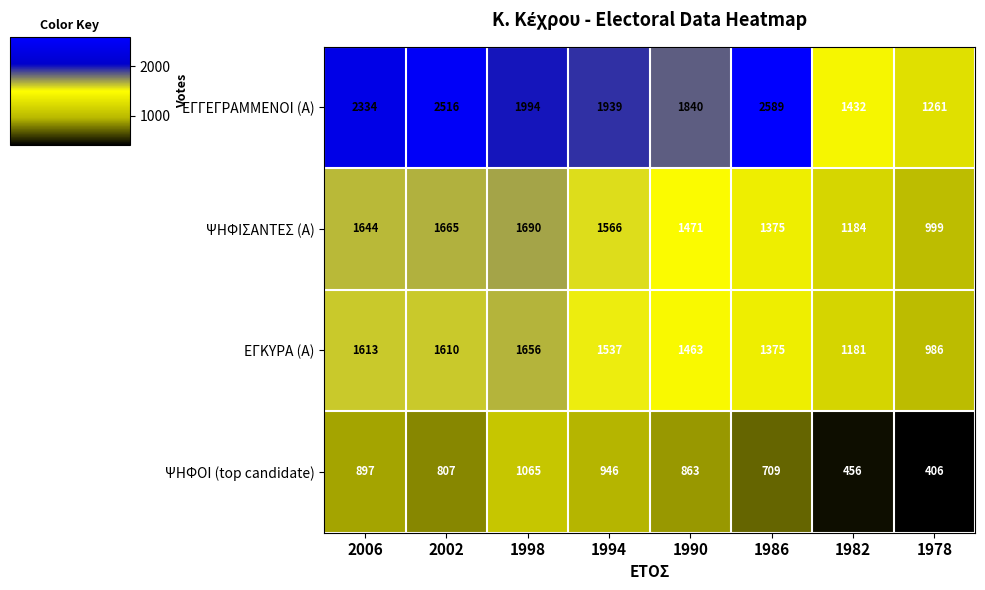

Which label corresponds to the largest value in the chart?

1986